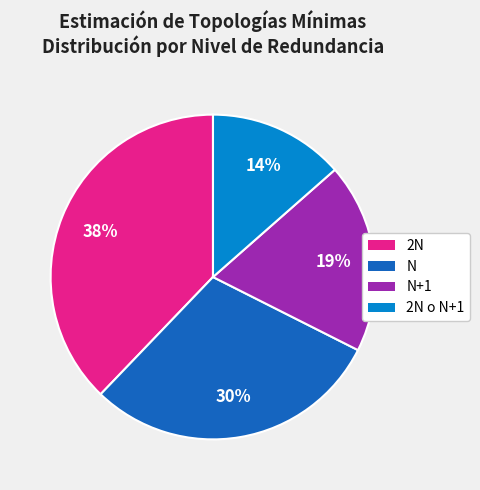

Which slice is the smallest?

2N o N+1